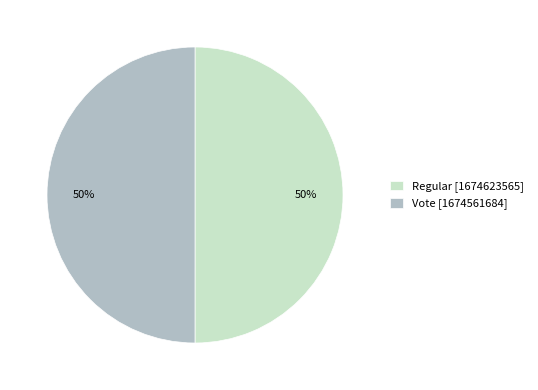

Do Vote [1674561684] and Regular [1674623565] together represent more than half of the pie?

Yes